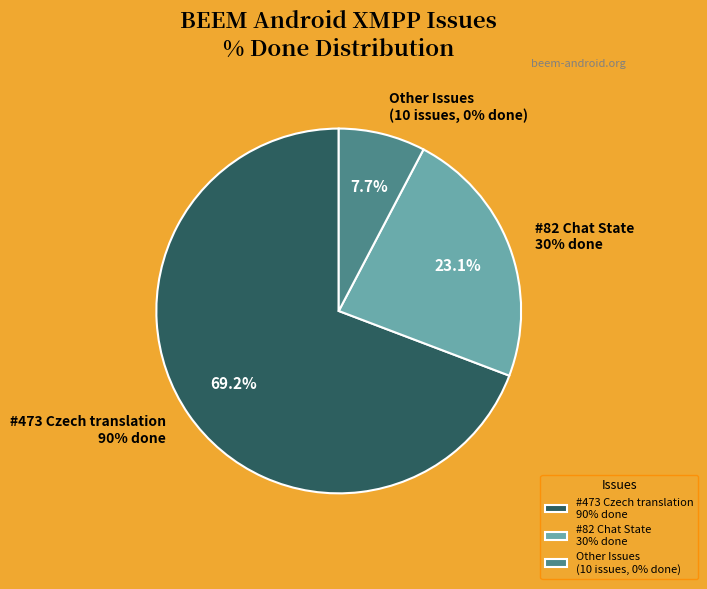

Does 486 represent more than half of the total?

No